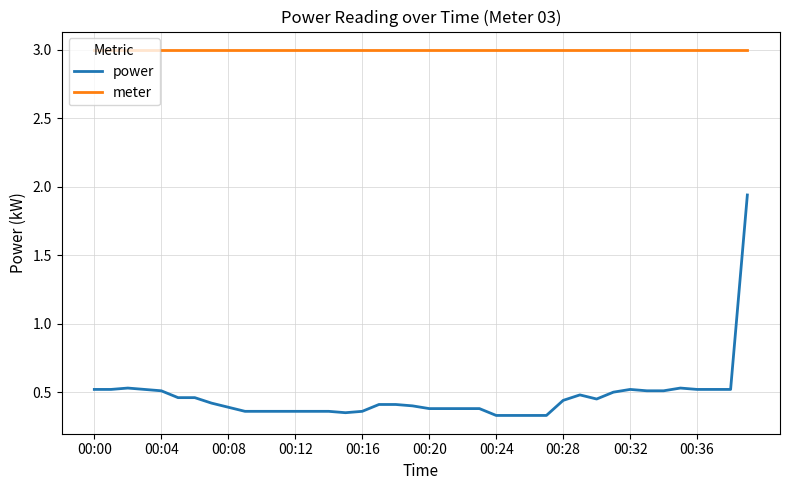

How many power values are between 0 and 1?

39